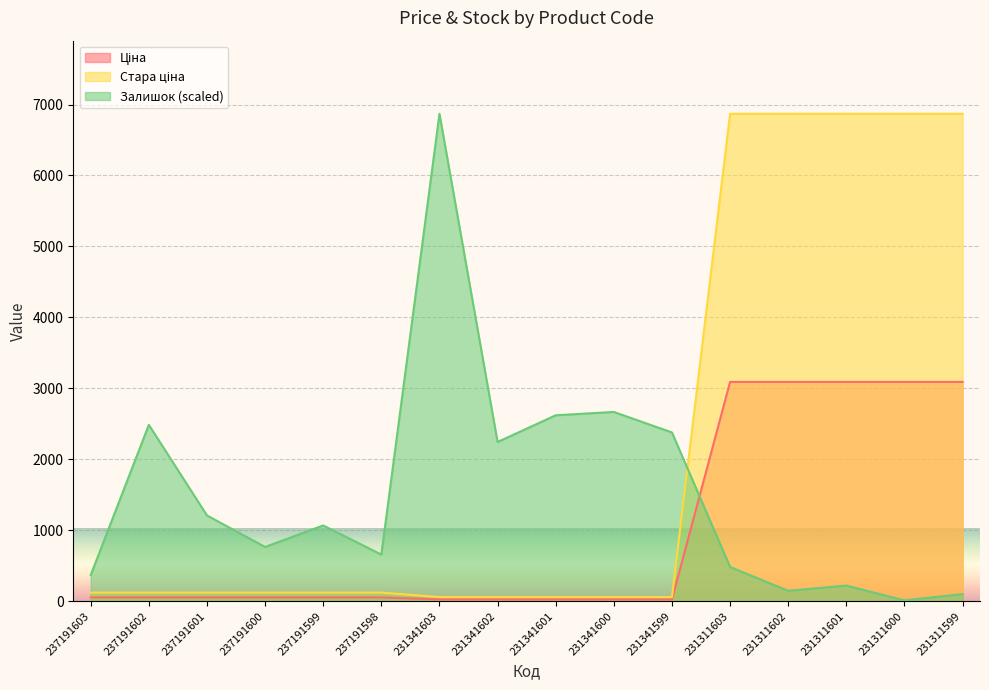

True or false: Залишок and Ціна intersect in this chart.

True